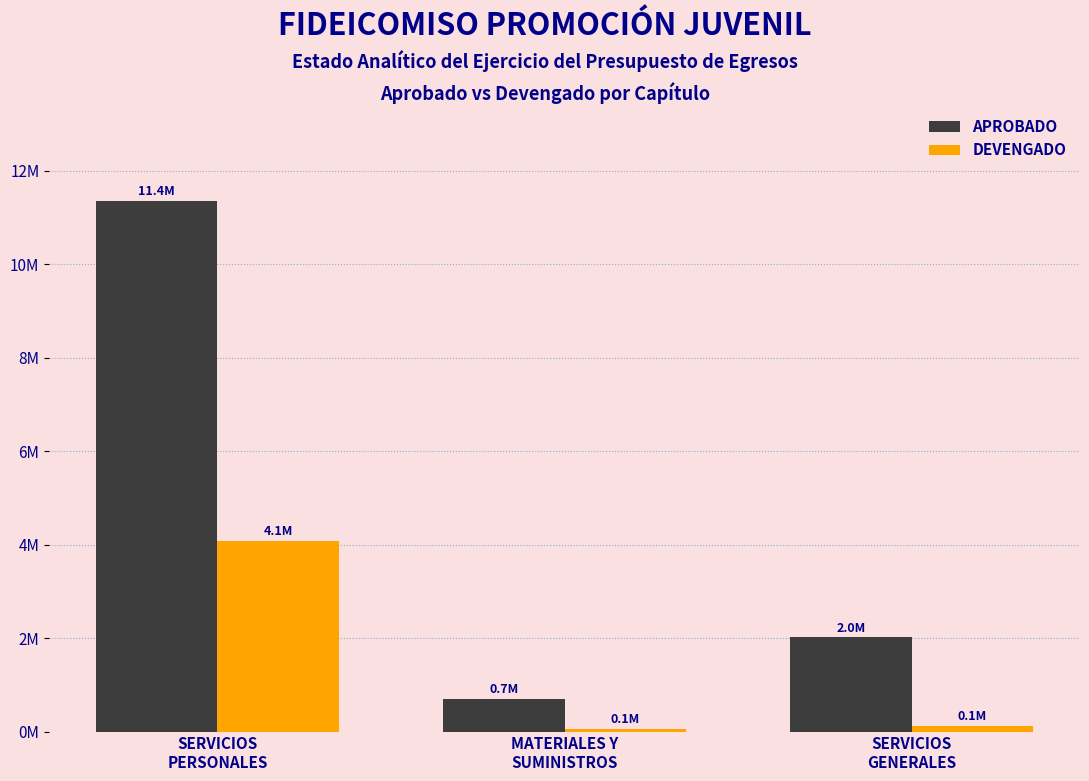

The APROBADO series shows 2013943.8 at SERVICIOS
GENERALES. True or false?

True